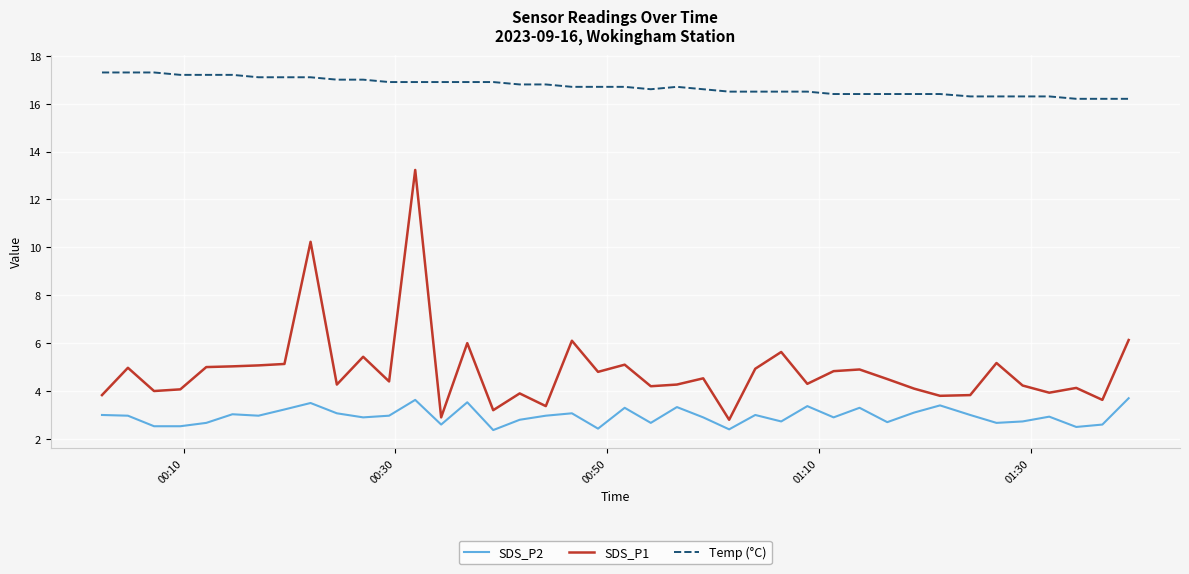

What is the difference between the maximum and minimum values in the SDS_P1 series?

10.4